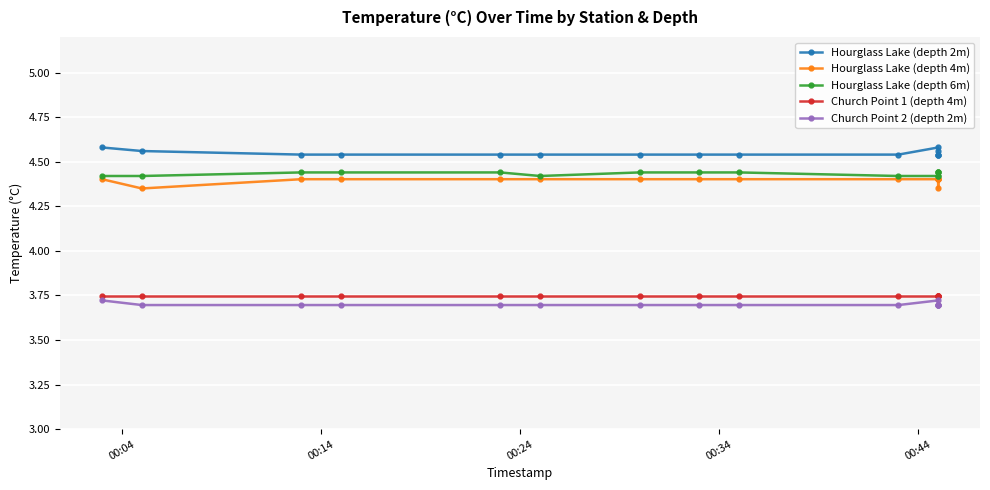

At how many categories does at least one series exceed 3?

15